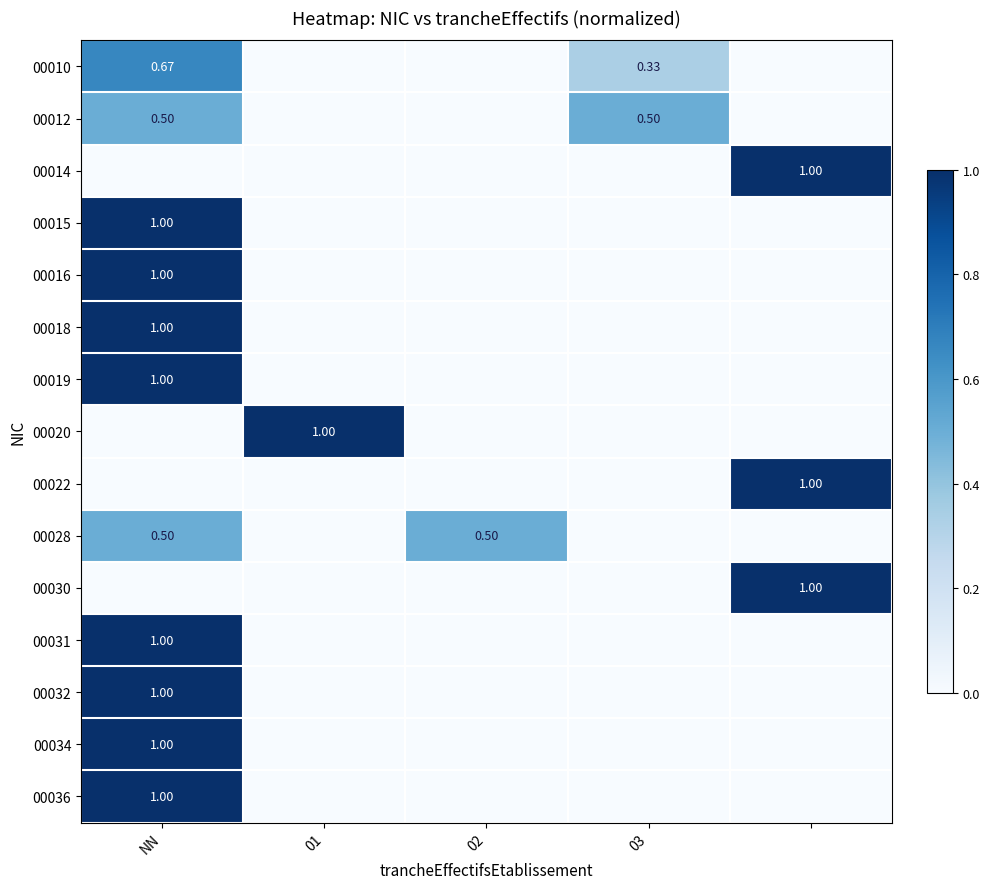

Which category has the lowest value across all series?

01